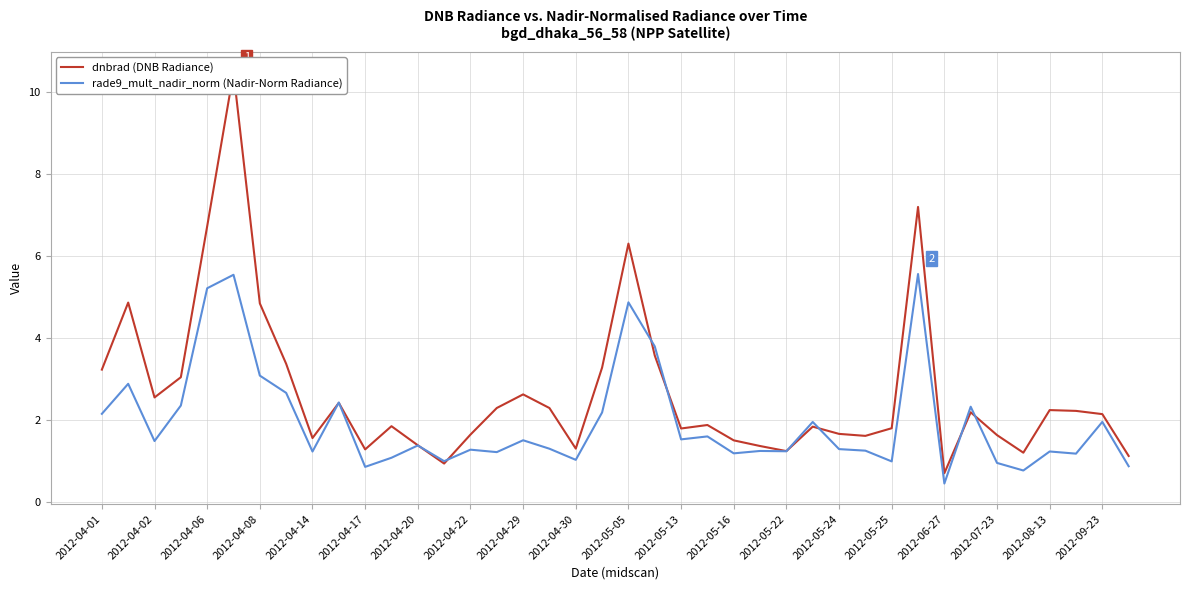

What position from the left is 23?

24